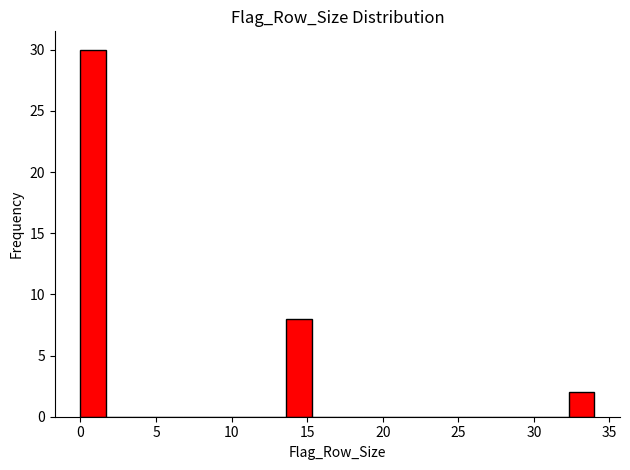

Around what value on the x-axis is the tallest bar? Give the approximate position of its centre, as read against the axis.

1.0